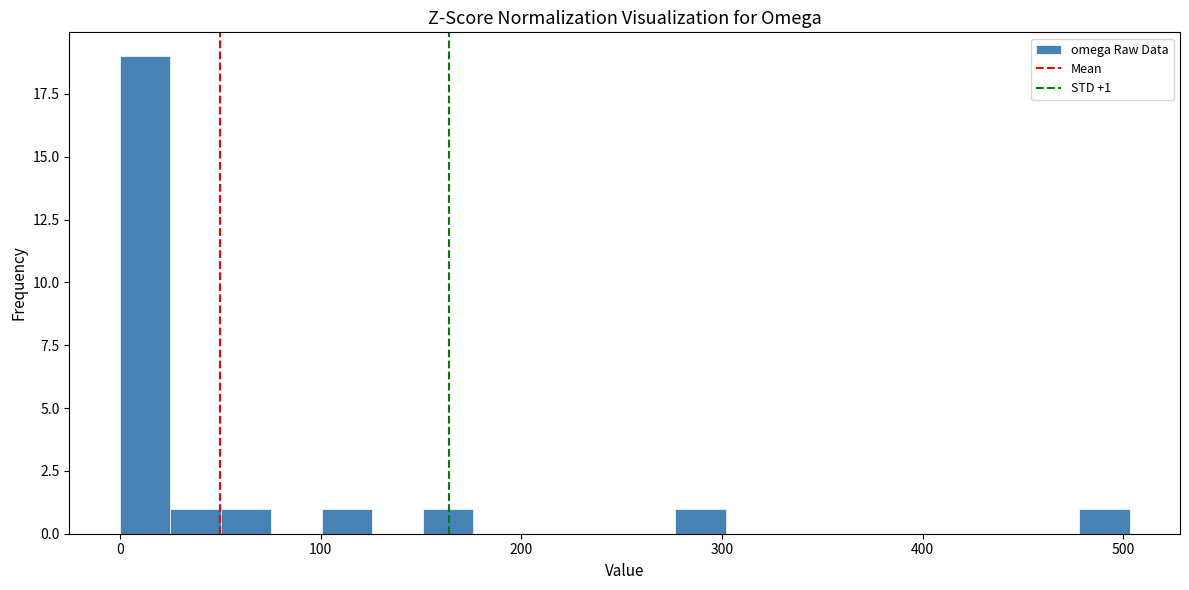

Around what value on the x-axis is the tallest bar? Give the approximate position of its centre, as read against the axis.

10